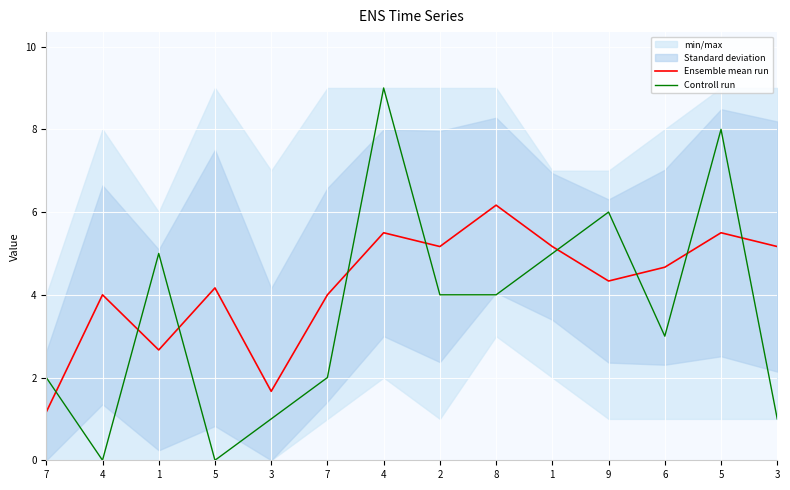

Which series has the largest total across all categories?

Ensemble mean run